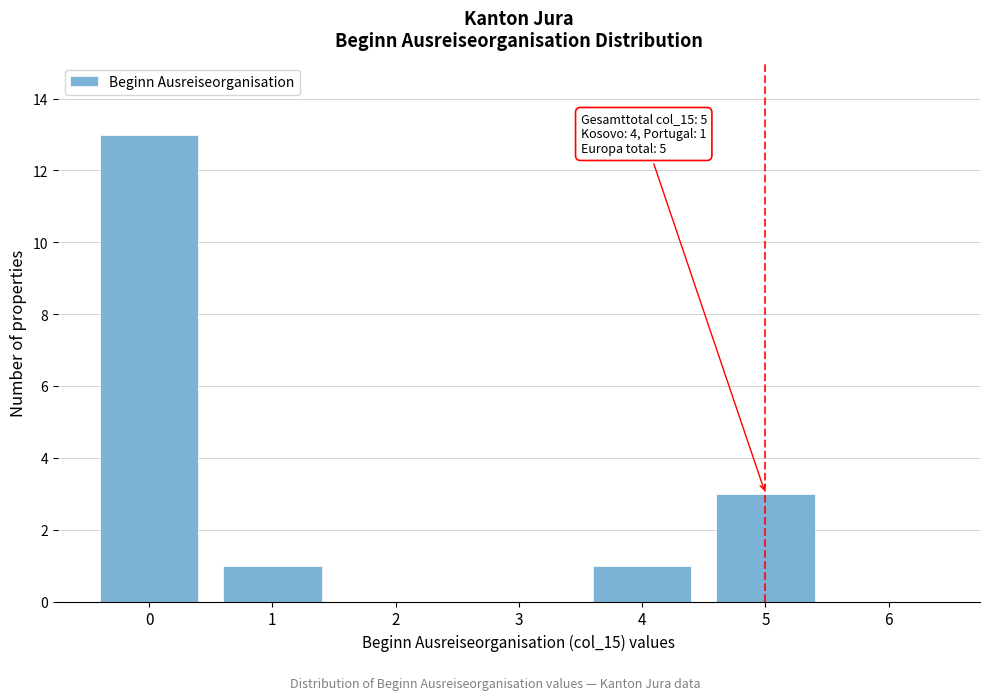

Reading right to left, list all the values displayed in this chart.

6=0	5=3	4=1	3=0	2=0	1=1	0=13